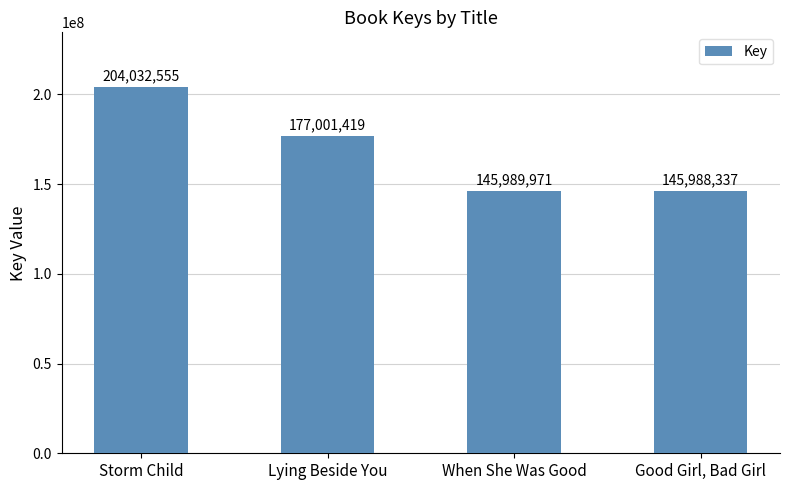

What is the label of the 3rd bar from the left?

When She Was Good